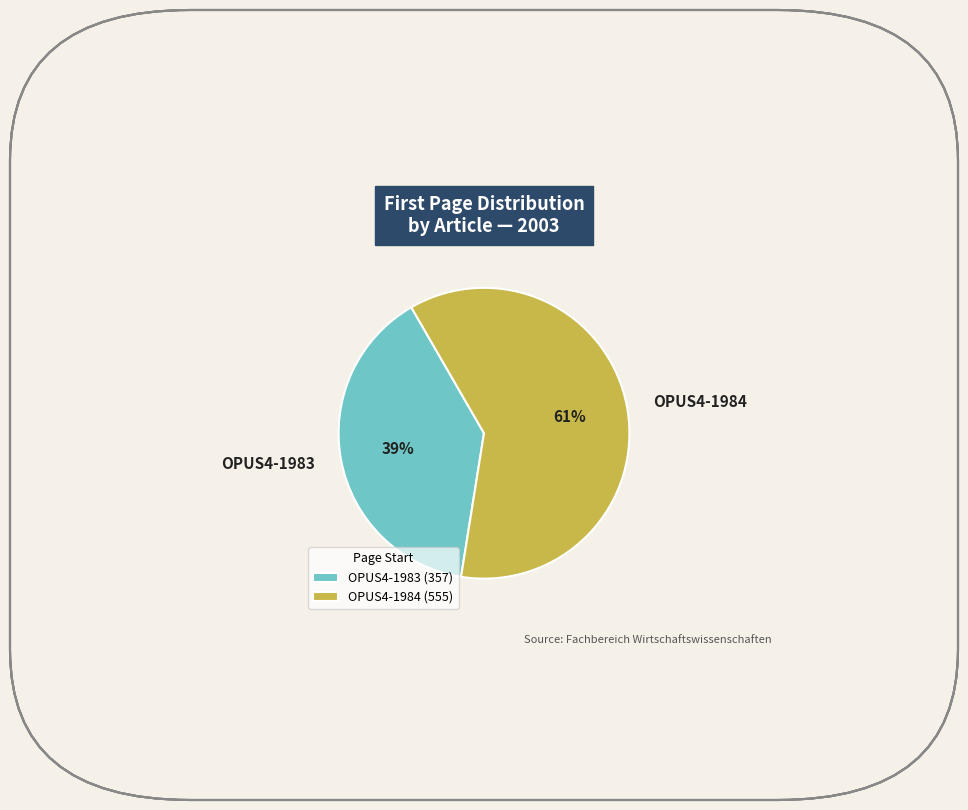

To the nearest percent, what is the difference between the largest and smallest slice percentages?

22%